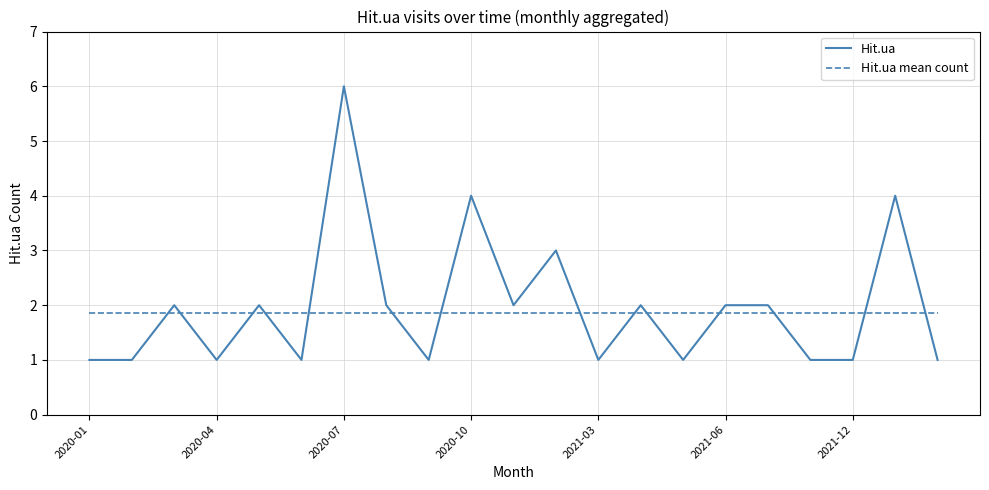

What is the lowest value of the Hit.ua mean count series?

1.9